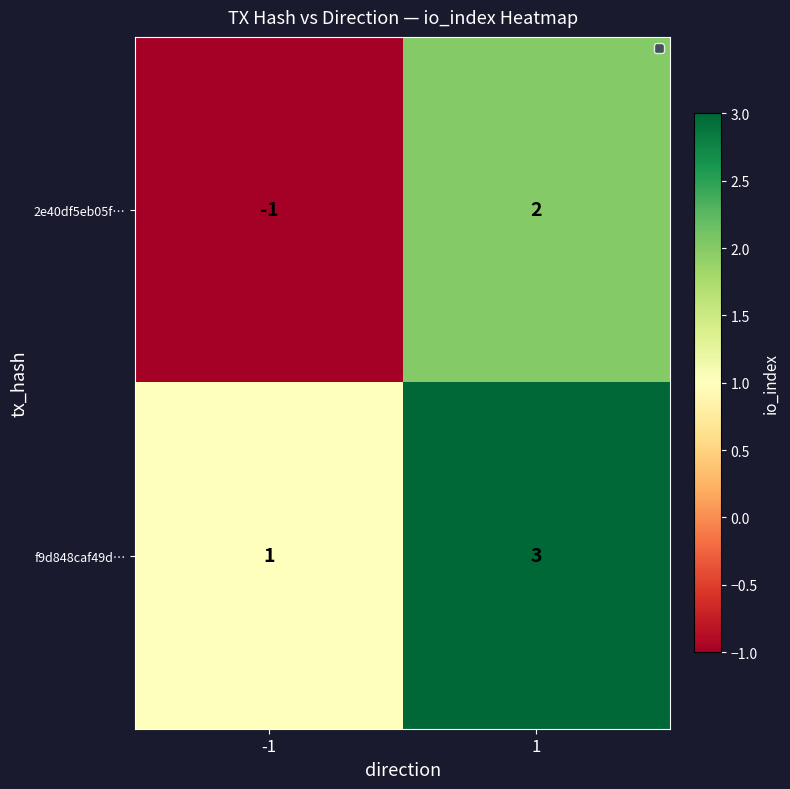

Which series has the largest total across all categories?

f9d848caf49d…